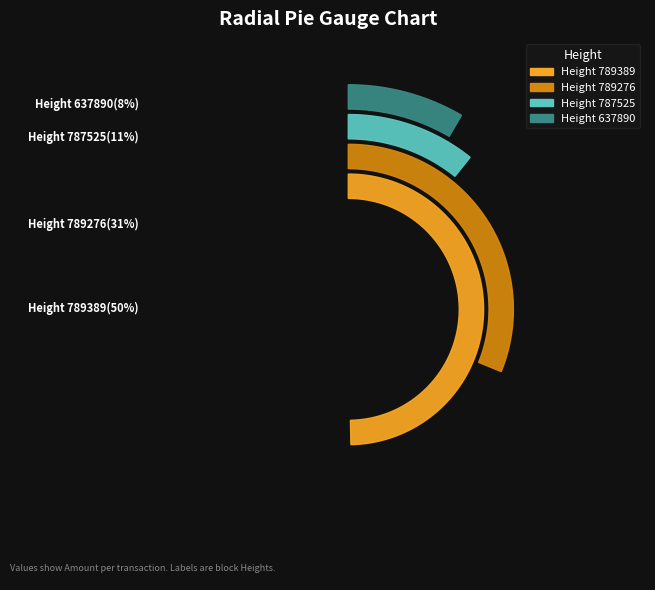

What is the change in value from 789389 to 787525?

-0.5